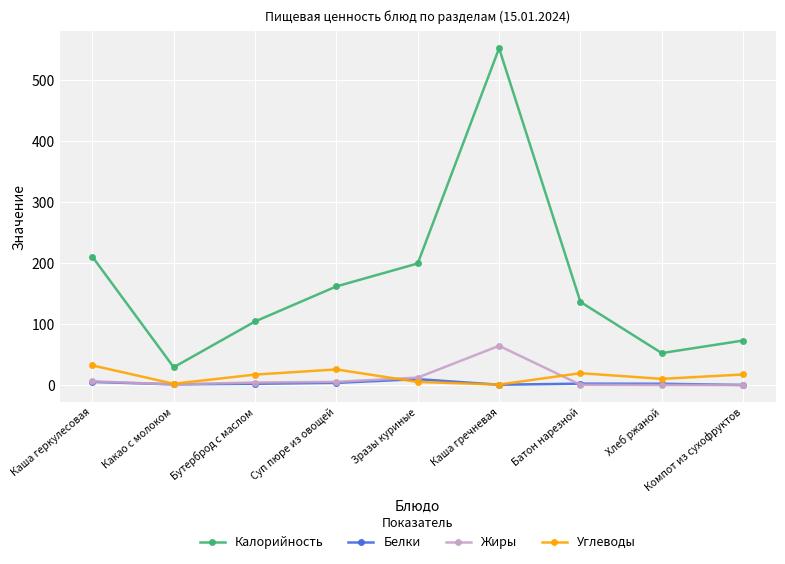

Does the chart display data point markers on the line(s)?

Yes